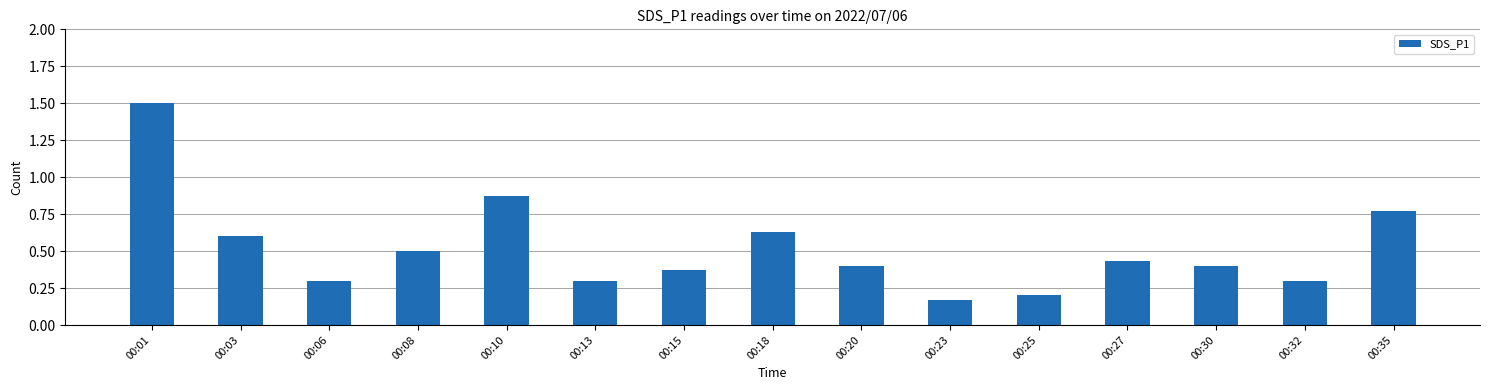

What is the change in value from 00:13 to 00:18?

+0.3